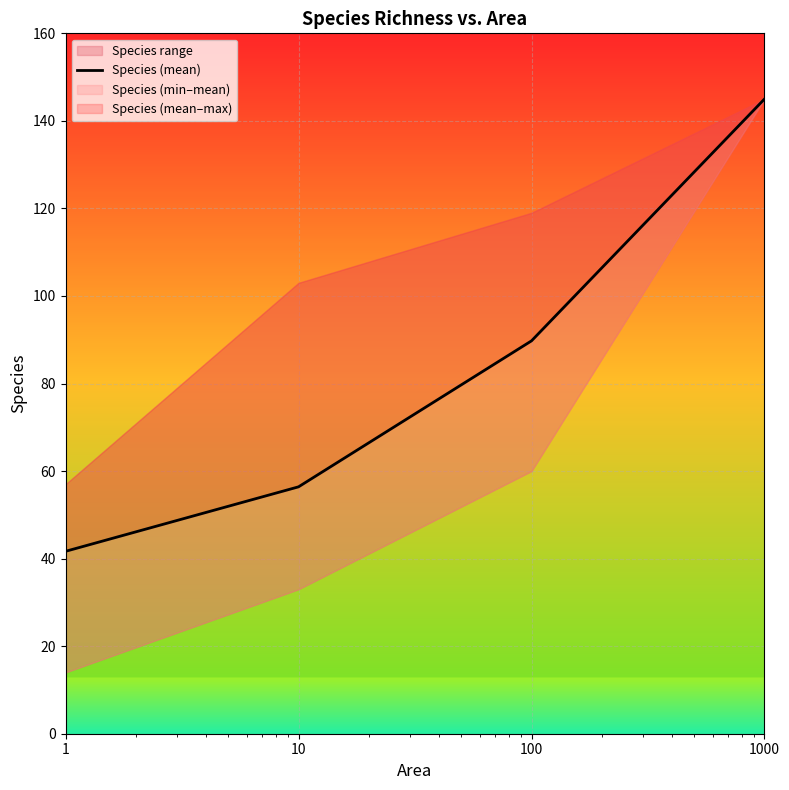

Rank the categories by value from highest to lowest.

1000, 100, 10, 1